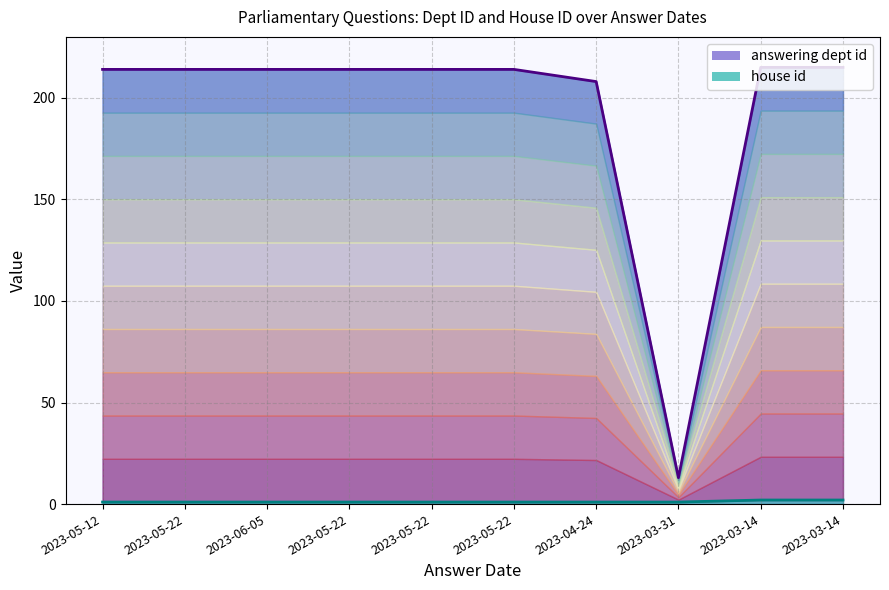

Where is house id nearest to the value 1?

2023-05-12